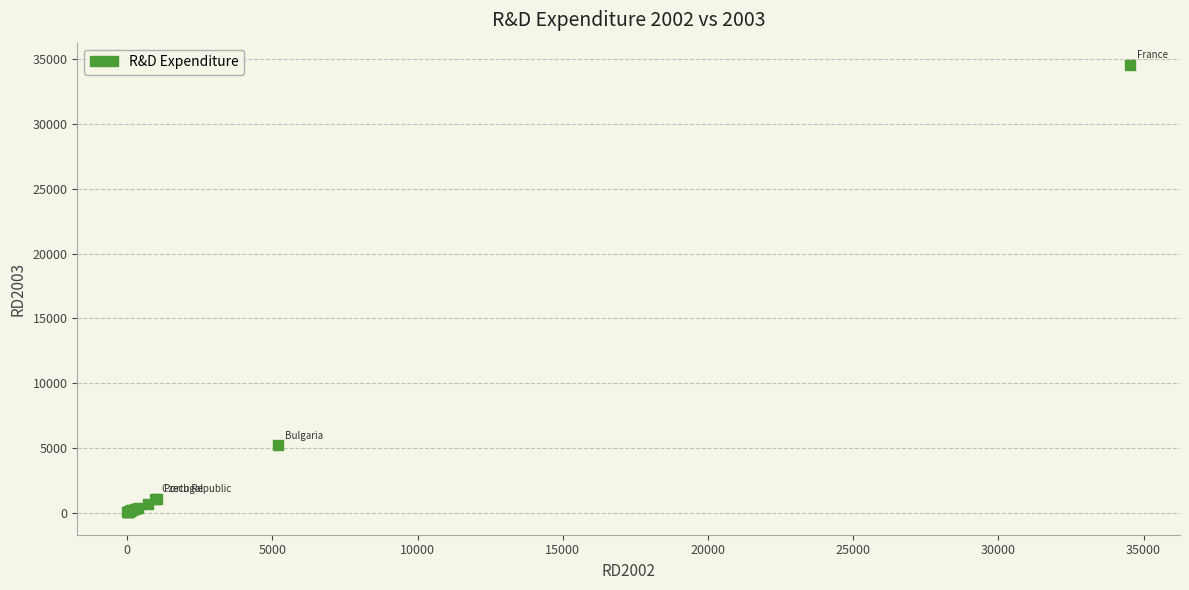

What Y value in the scatter plot is closest to 17290?

5177.4